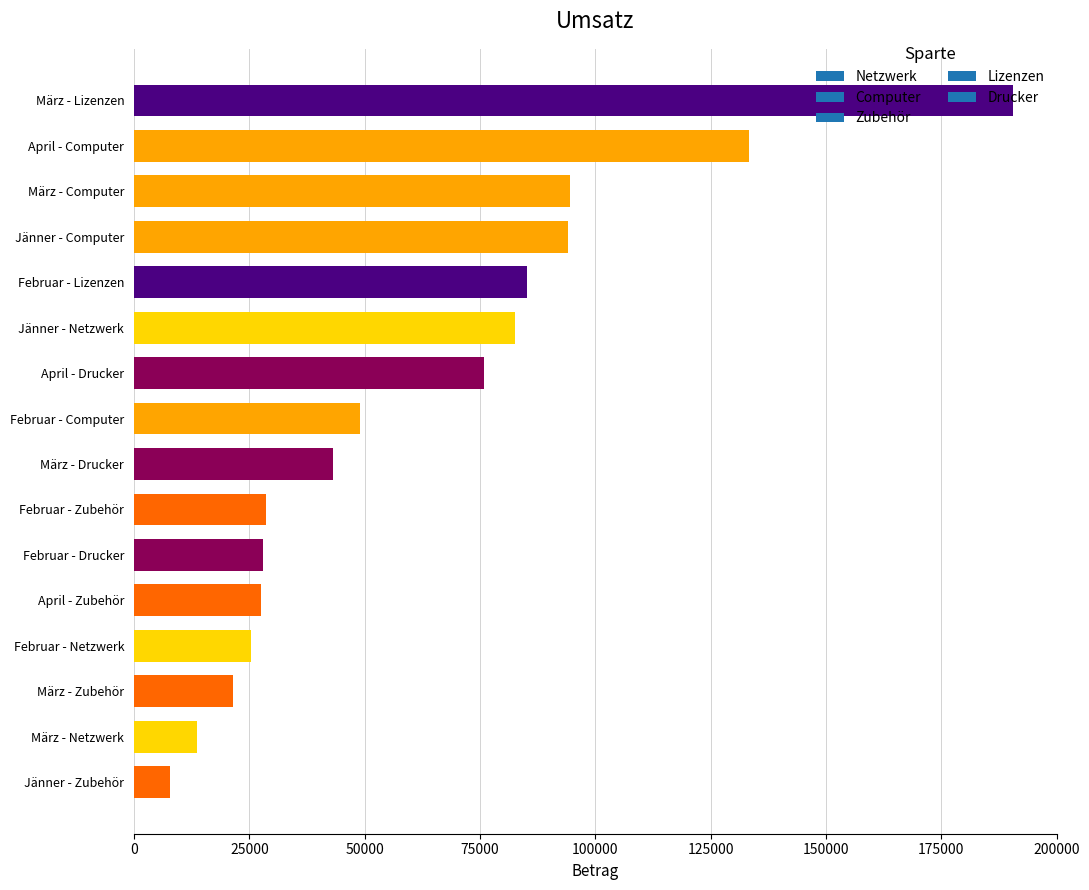

What is the greatest value displayed?

190500